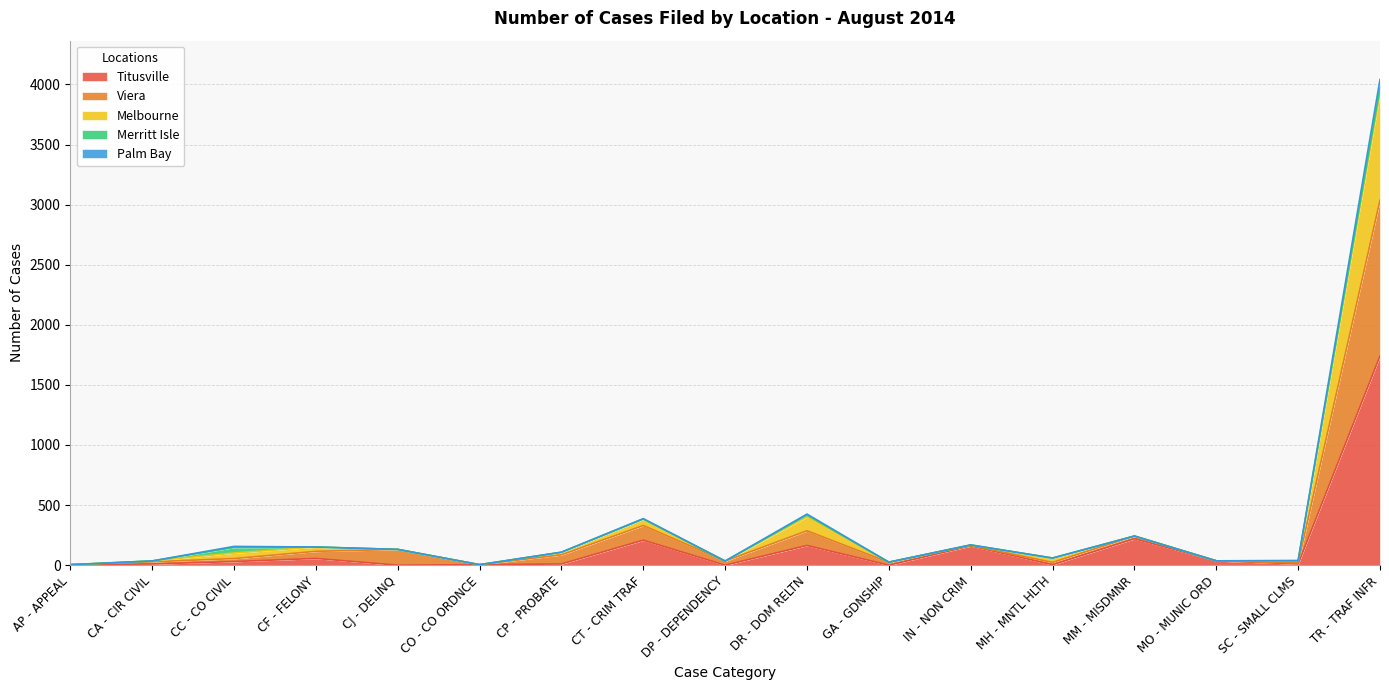

The value of Titusville at TR - TRAF INFR is 557. True or false?

False